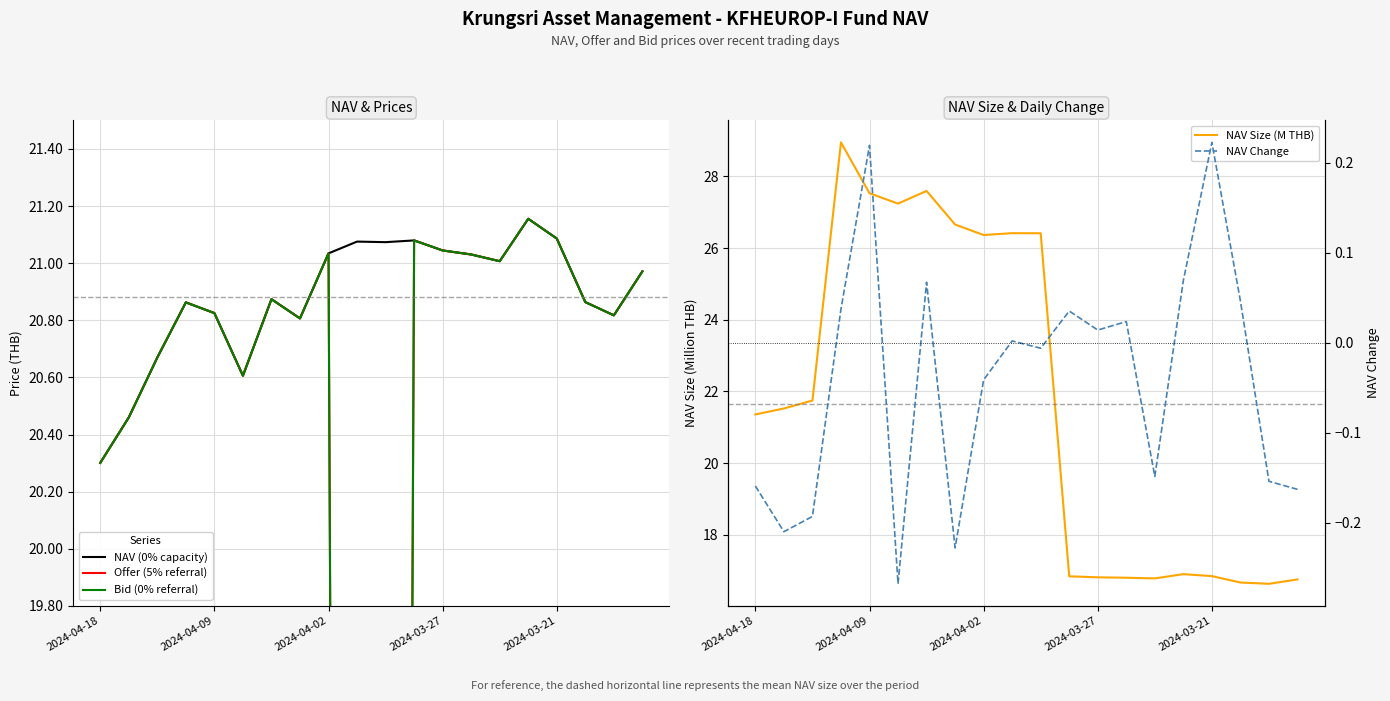

Where is NAV (0% capacity) nearest to the value 20?

2024-04-18